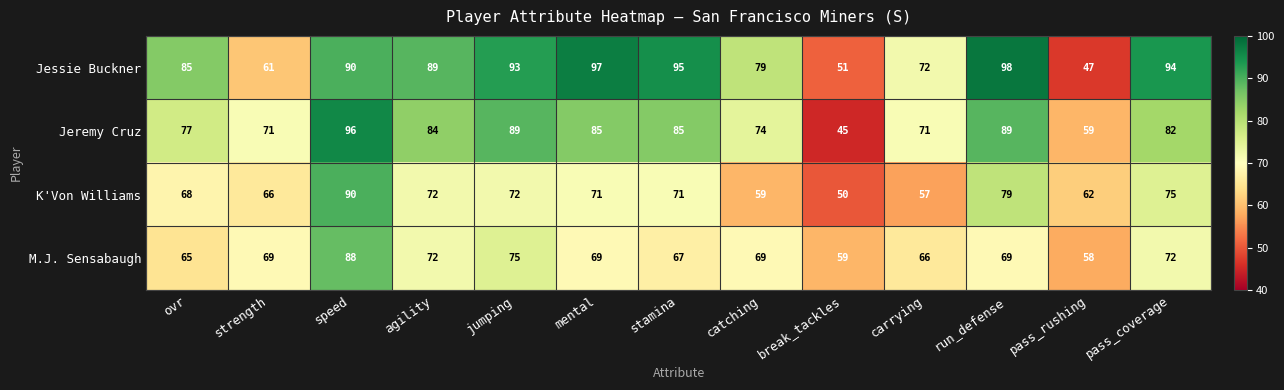

What is the average value of the Jessie Buckner series?

81